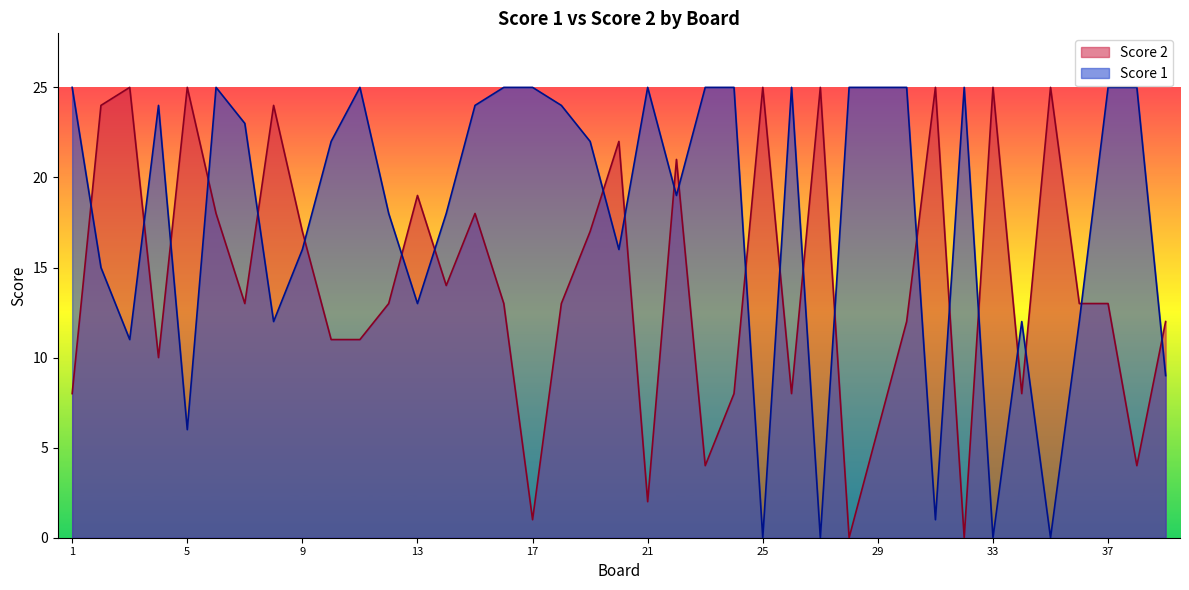

Which series ends up on top after the final intersection of Score 1 and Score 2?

Score 2